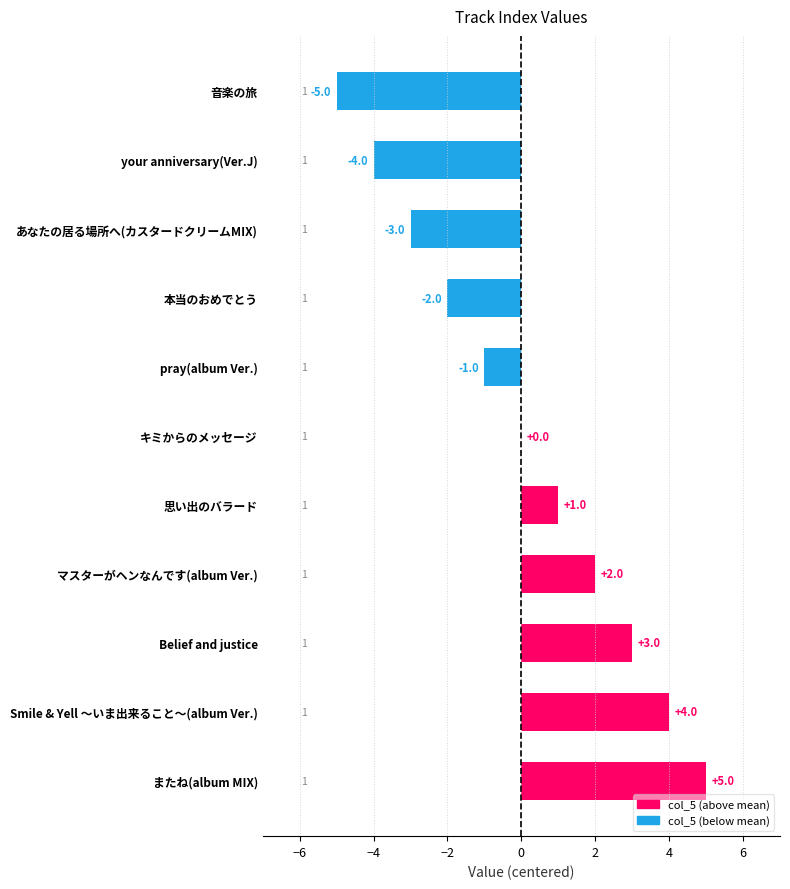

The value at pray(album Ver.) is -1. True or false?

True